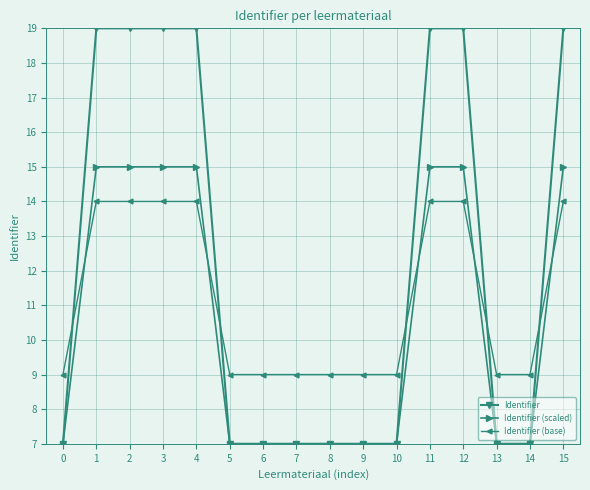

True or false: Identifier (scaled) has a value of 15.0 at 3.

True